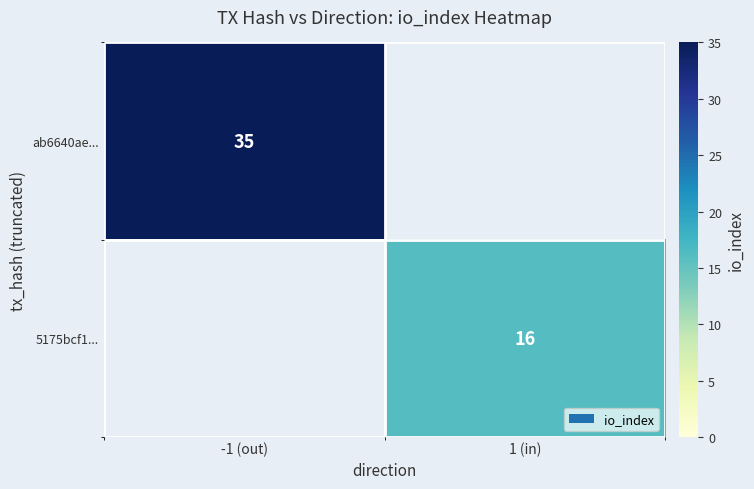

The 5175bcf1... series shows 16 at 1 (in). True or false?

True